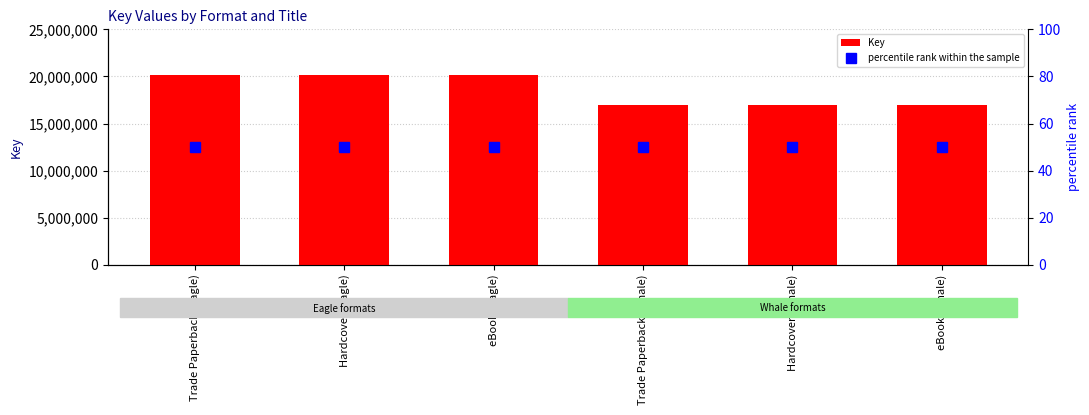

Rank the series at Trade Paperback (Whale) from lowest to highest value.

percentile rank within the sample, Key